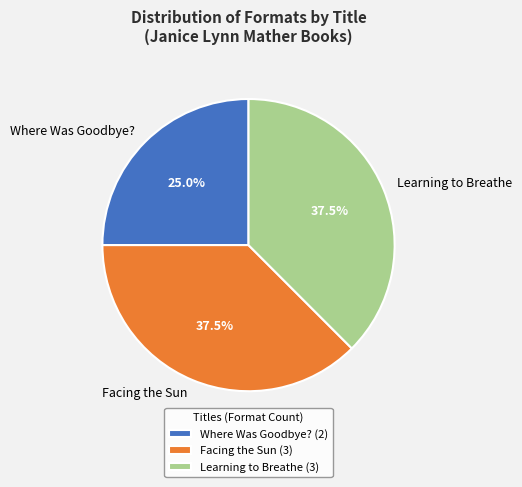

What percentage is NOT represented by Where Was Goodbye??

75.0%